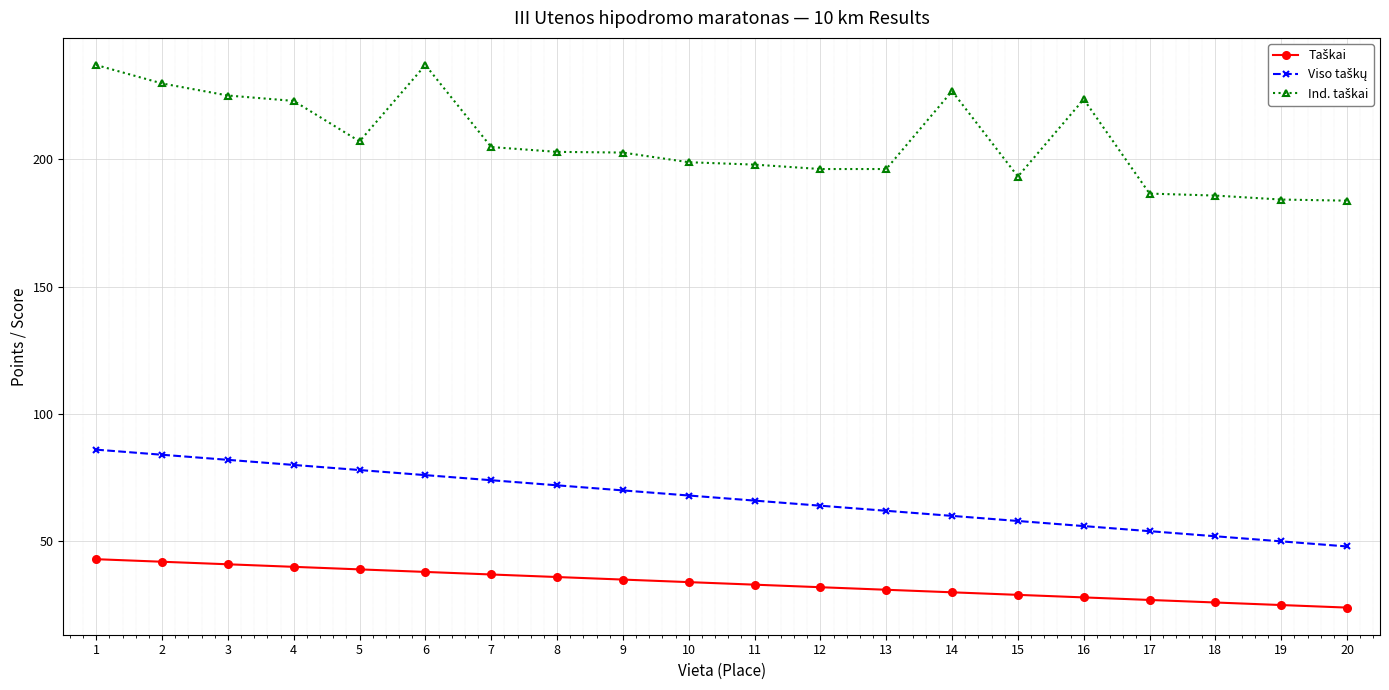

What is the minimum value shown in the chart?

24.0